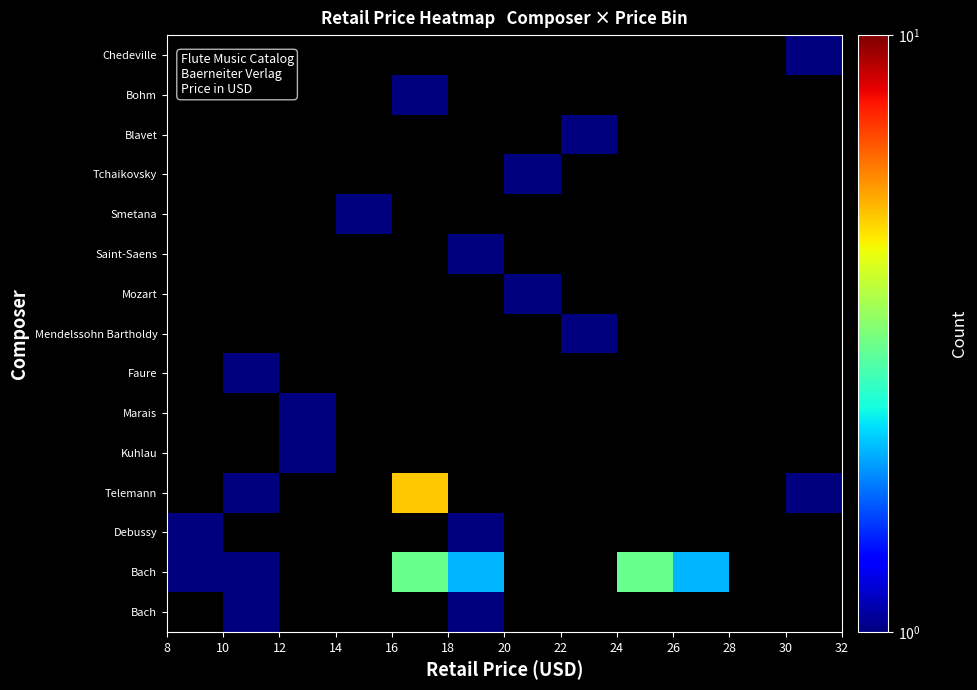

How many series are shown in this chart?

15